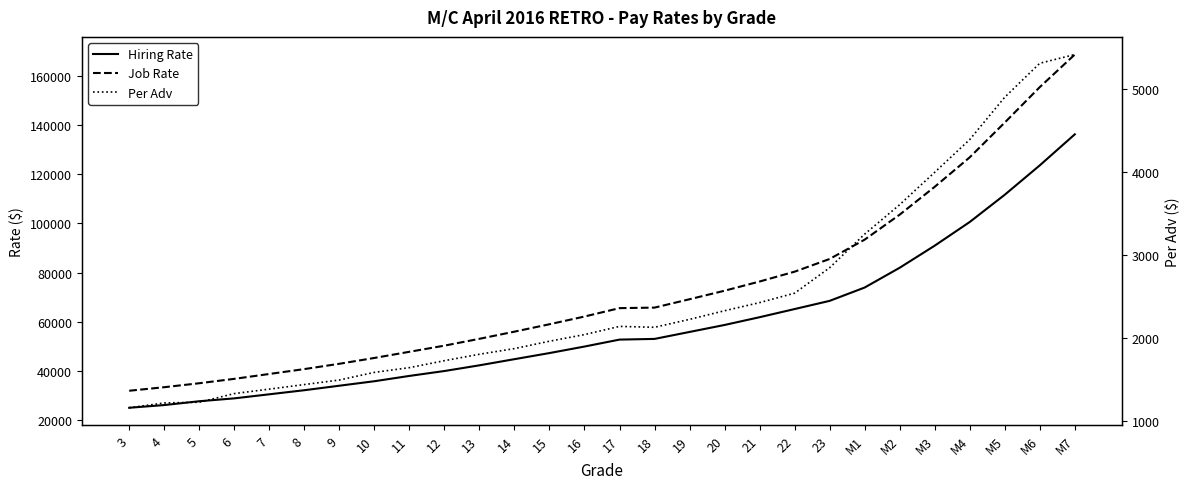

Which category has the highest value in the Job Rate series?

M7